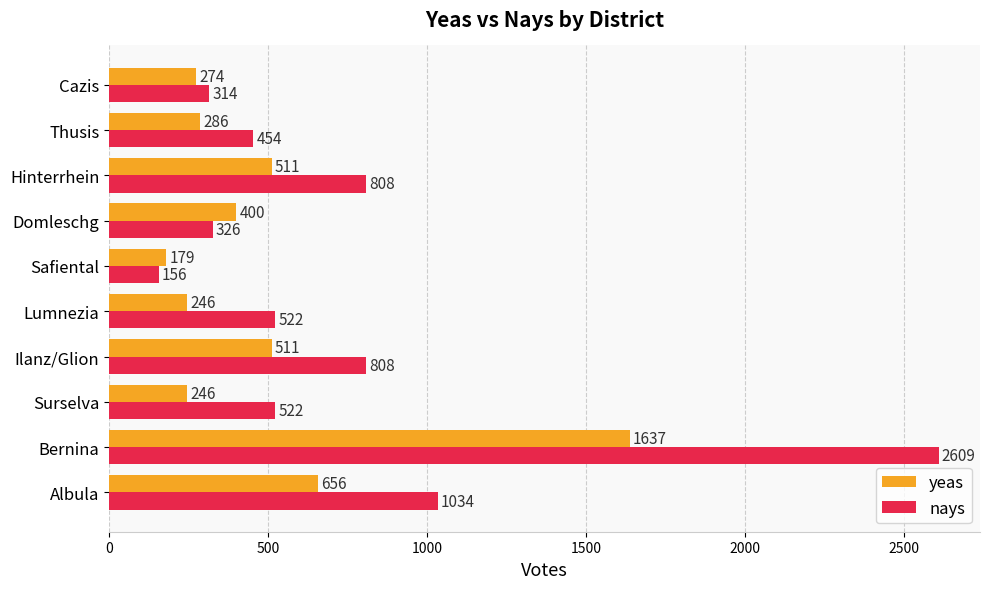

At Lumnezia, list the series in order from smallest to largest.

yeas, nays